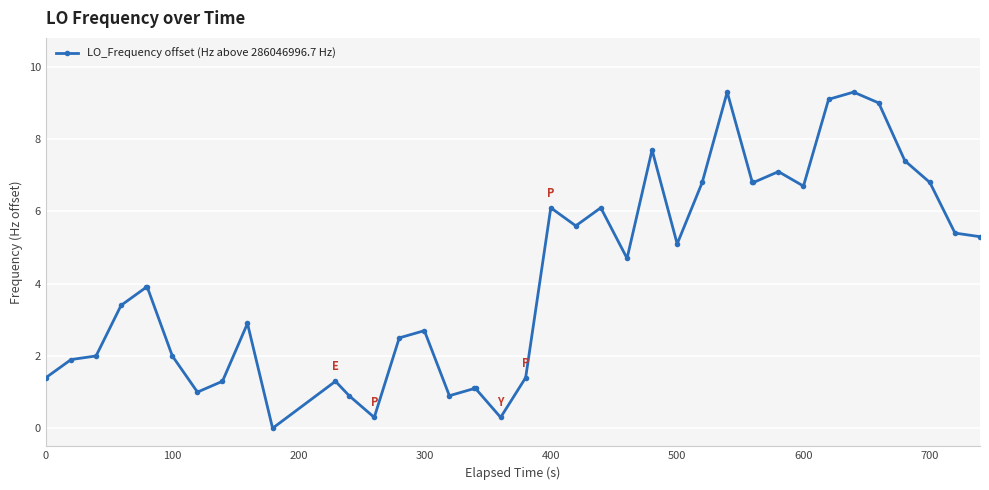

What is the difference between the maximum and minimum values?

9.3